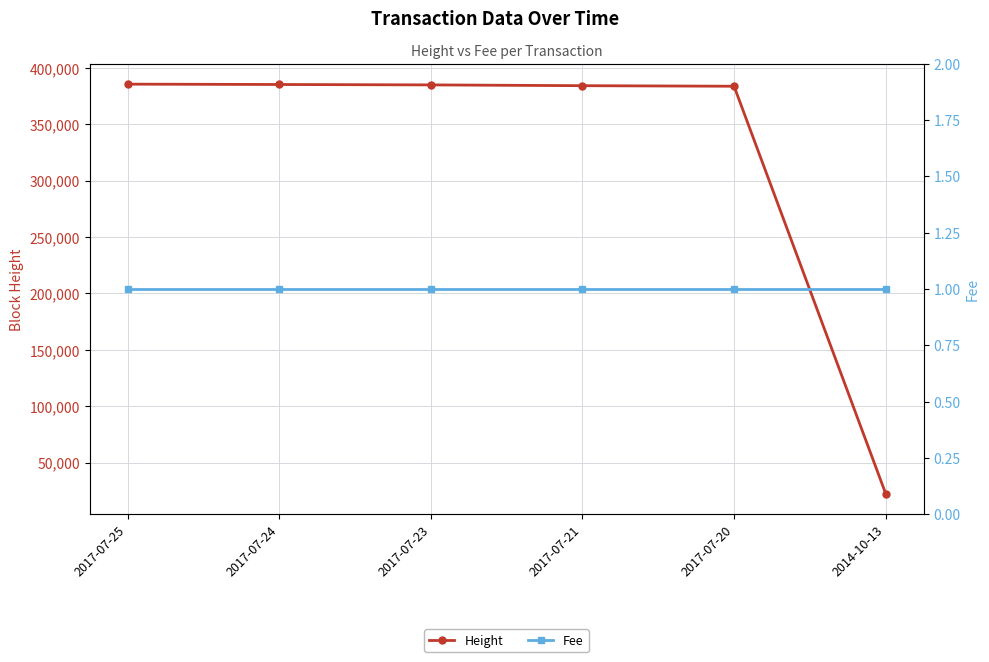

What is the sum of all Height values?

1946025